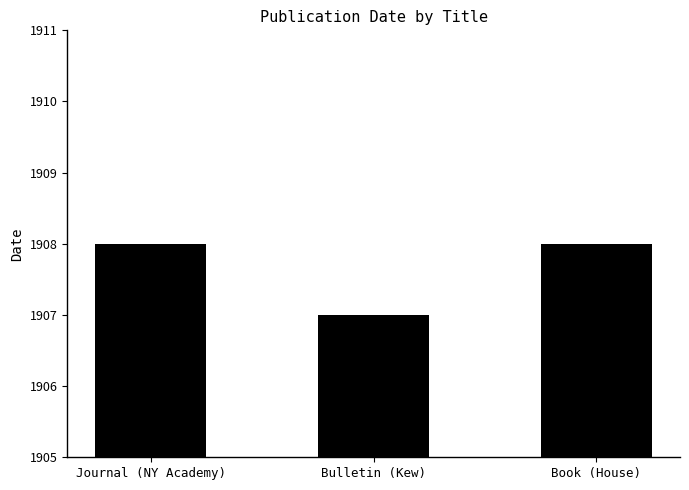

What is the difference between the maximum and minimum values?

1